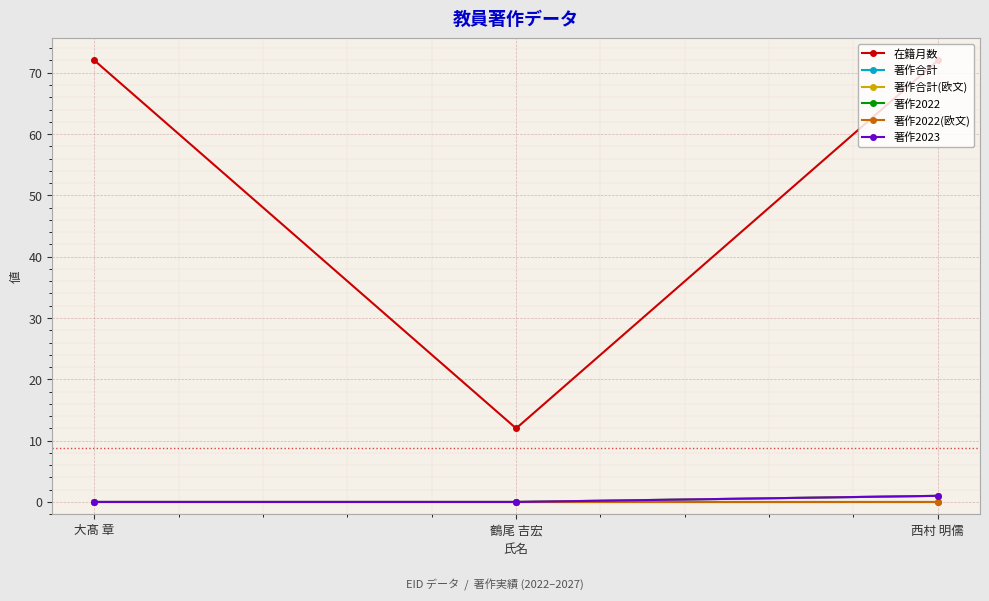

How many lines are shown in the chart?

6